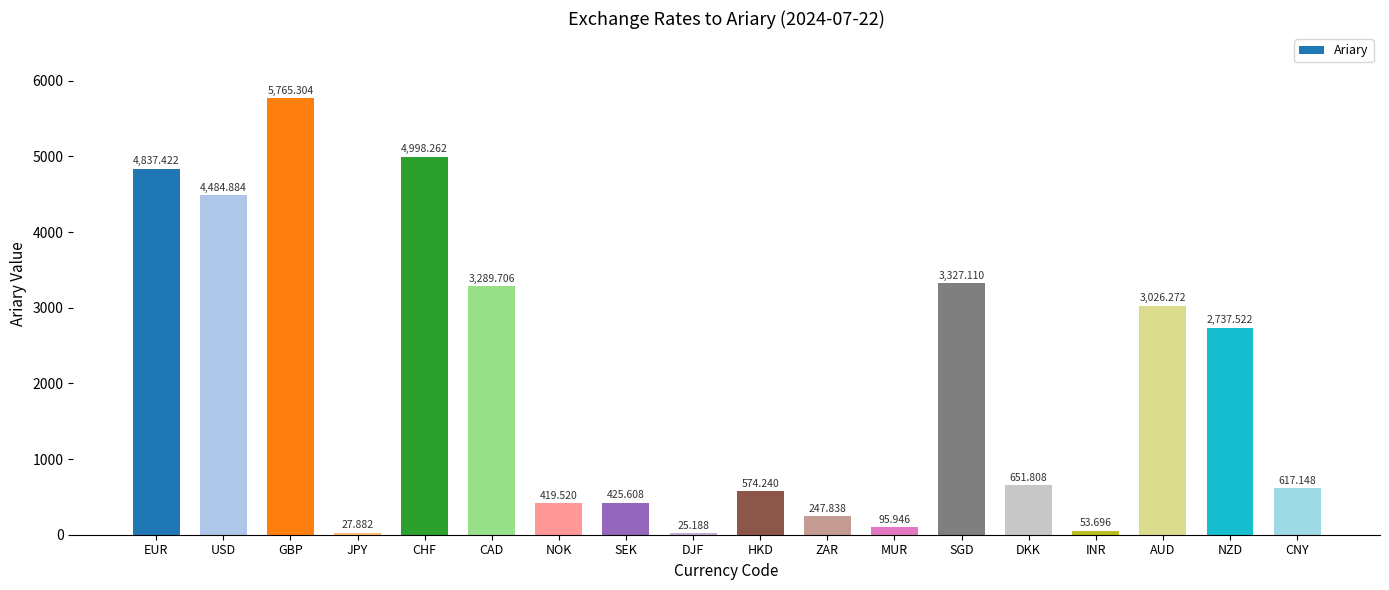

Rank the categories by value from highest to lowest.

GBP, CHF, EUR, USD, SGD, CAD, AUD, NZD, DKK, CNY, HKD, SEK, NOK, ZAR, MUR, INR, JPY, DJF